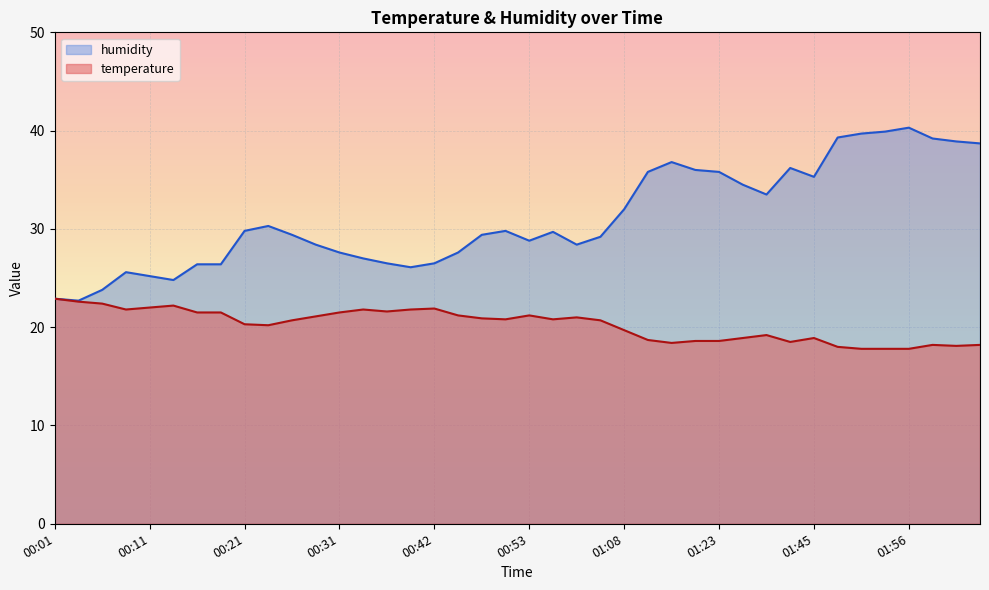

True or false: temperature has more than 2 points higher than both neighbors.

True